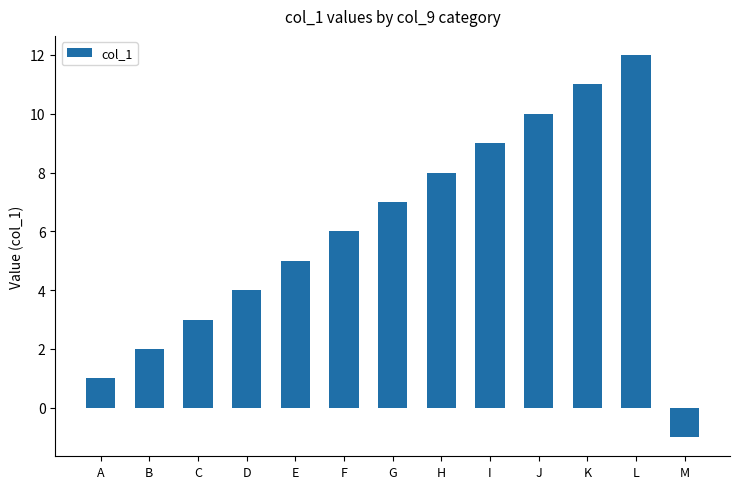

What is the difference between the second highest and minimum values?

12